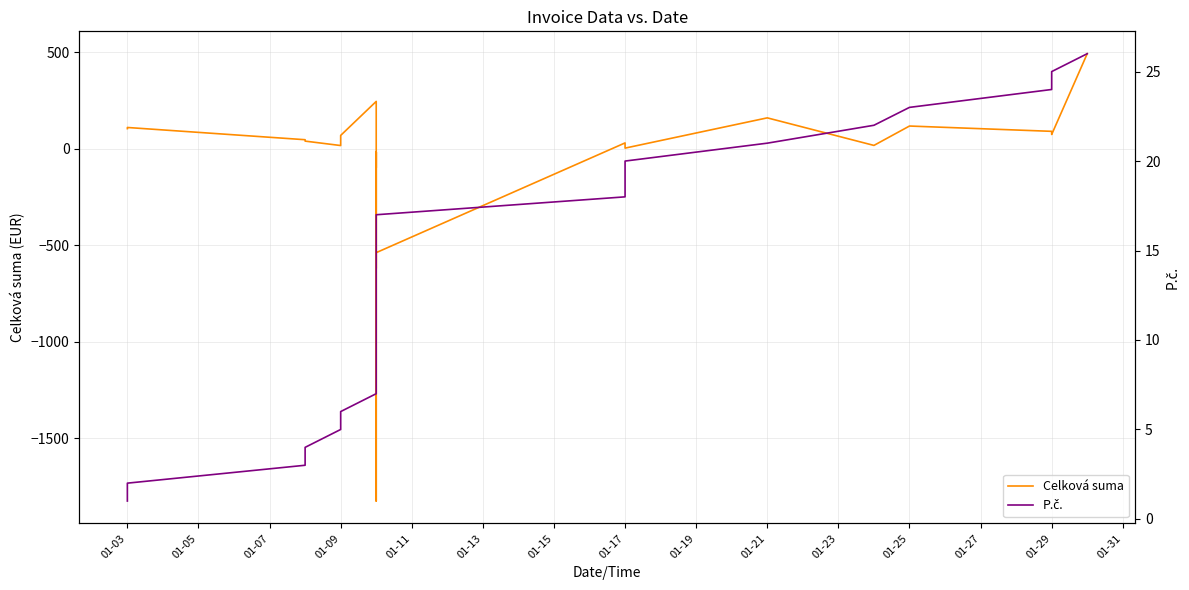

What is the average value of the Celková suma series?

-62.9